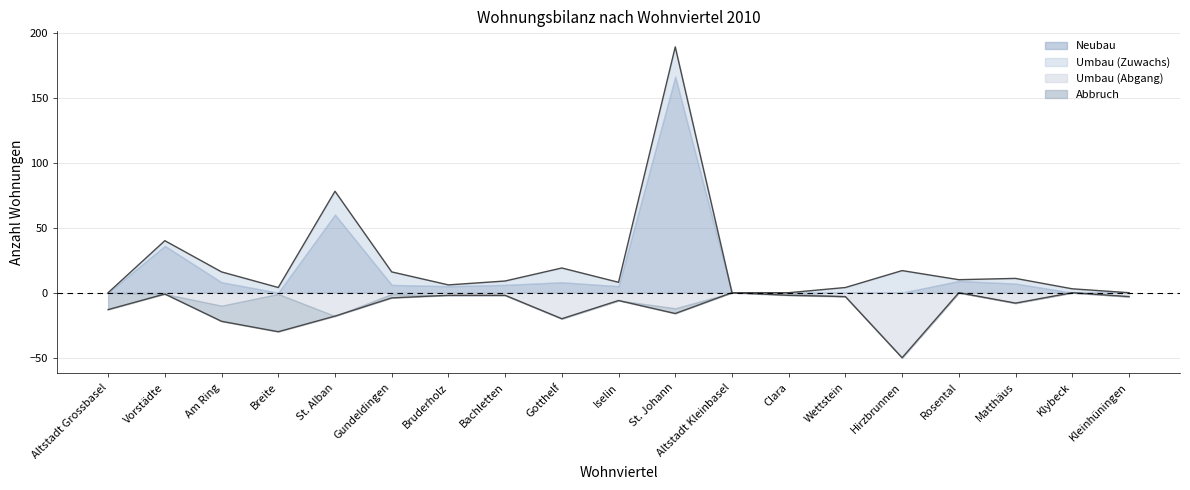

True or false: Umbau (Abgang) has more than 1 interior local peaks.

True